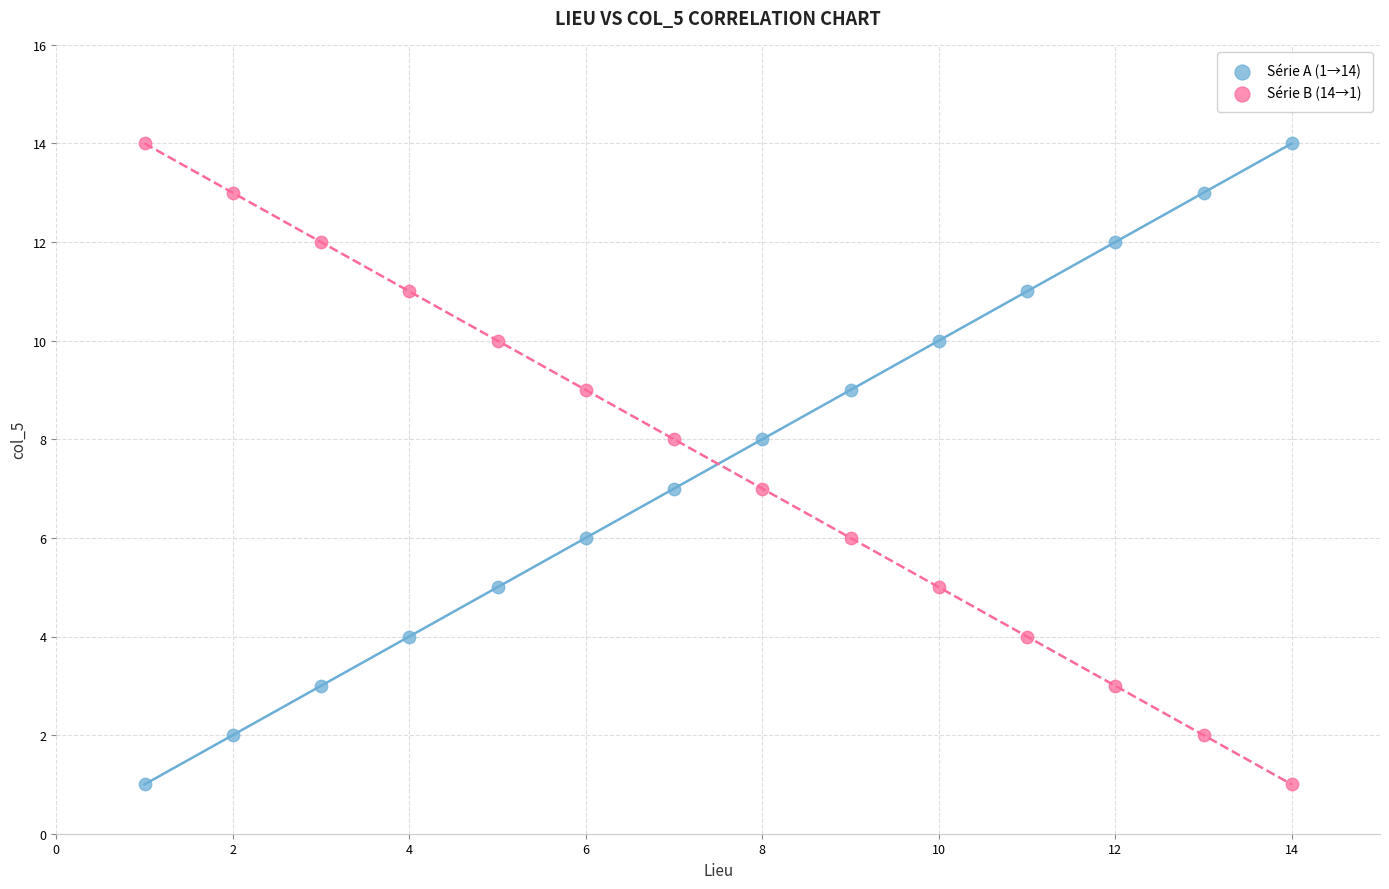

What is the X range (max minus min) for the scatter plot?

13